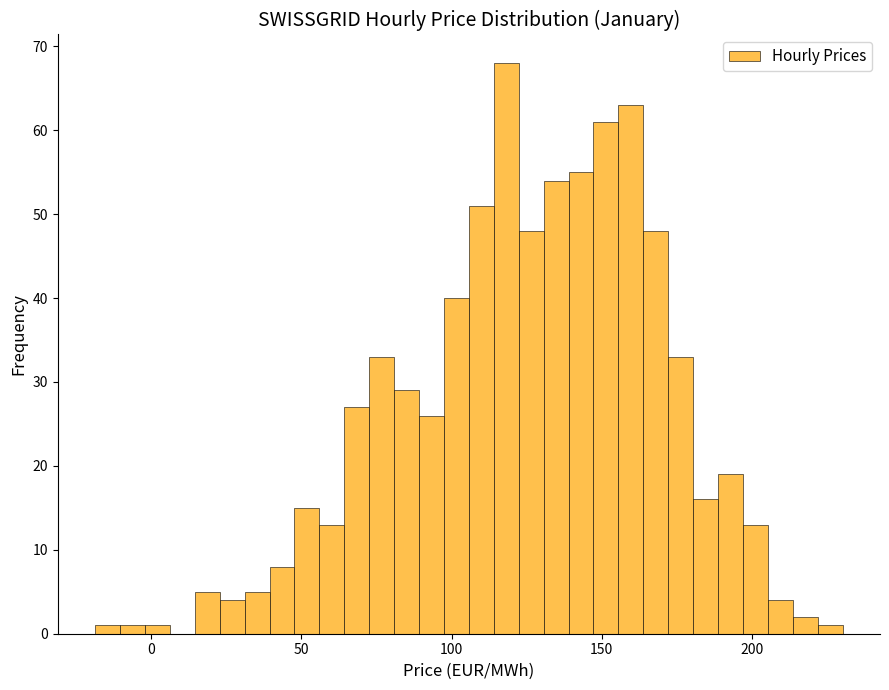

Around what value on the x-axis is the tallest bar? Give the approximate position of its centre, as read against the axis.

120